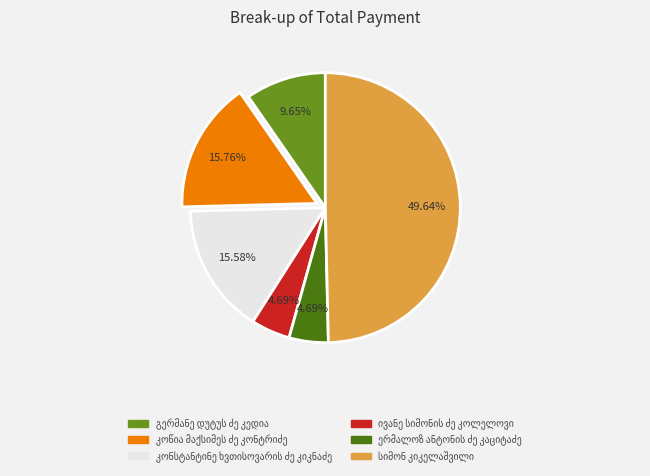

Count the number of slices in the pie.

6